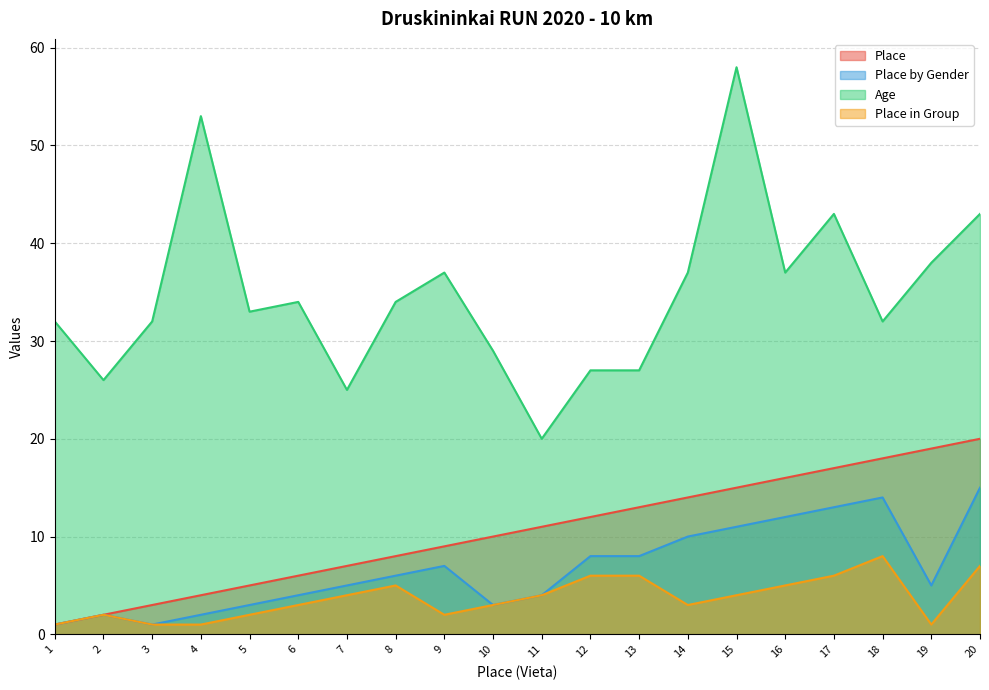

Reading left to right, what are all the values shown in this chart?

Place: 1	2	3	4	5	6	7	8	9	10	11	12	13	14	15	16	17	18	19	20
Place by Gender: 1	2	1	2	3	4	5	6	7	3	4	8	8	10	11	12	13	14	5	15
Age: 32	26	32	53	33	34	25	34	37	29	20	27	27	37	58	37	43	32	38	43
Place in Group: 1	2	1	1	2	3	4	5	2	3	4	6	6	3	4	5	6	8	1	7